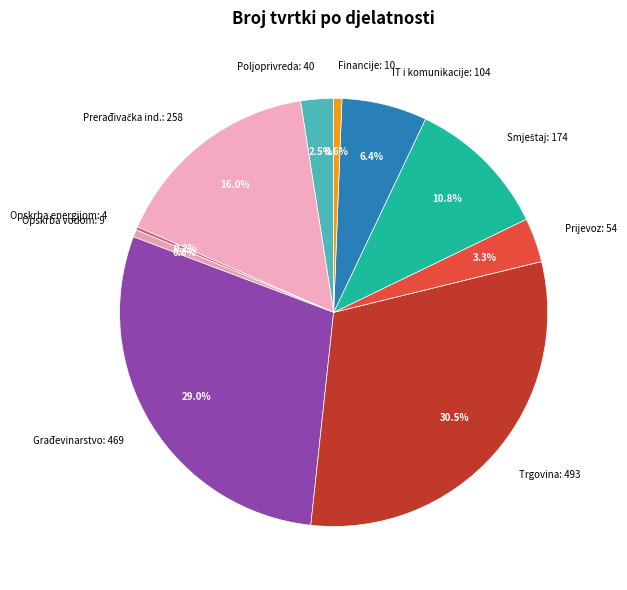

Which has a higher value, Opskrba vodom: 9 or Građevinarstvo: 469?

Građevinarstvo: 469